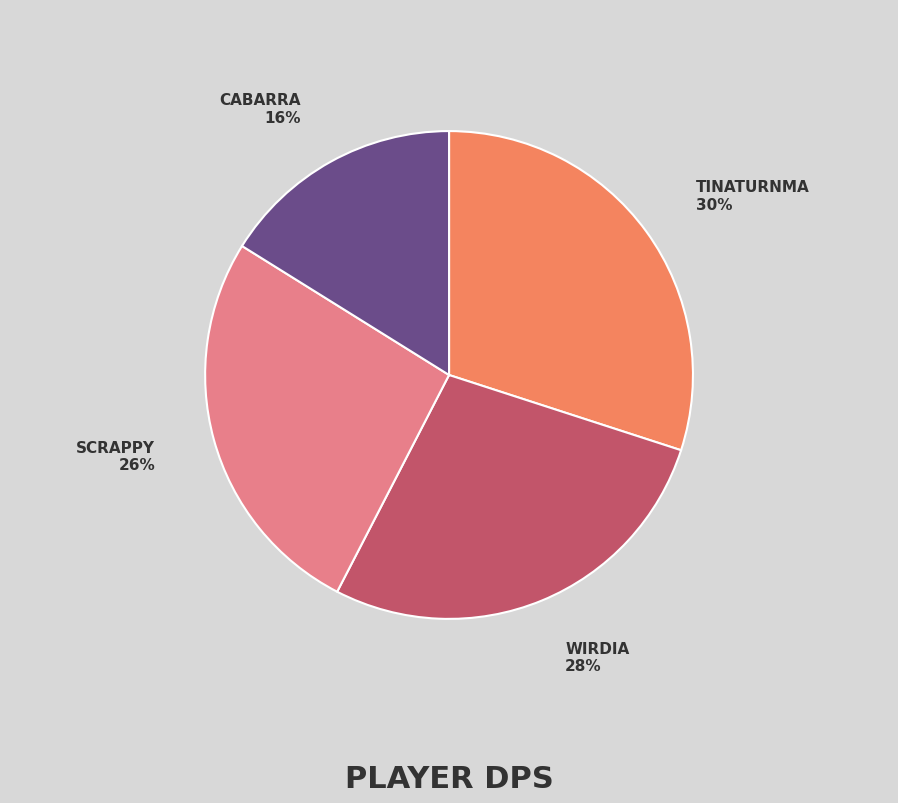

Is there a majority slice in this chart?

No